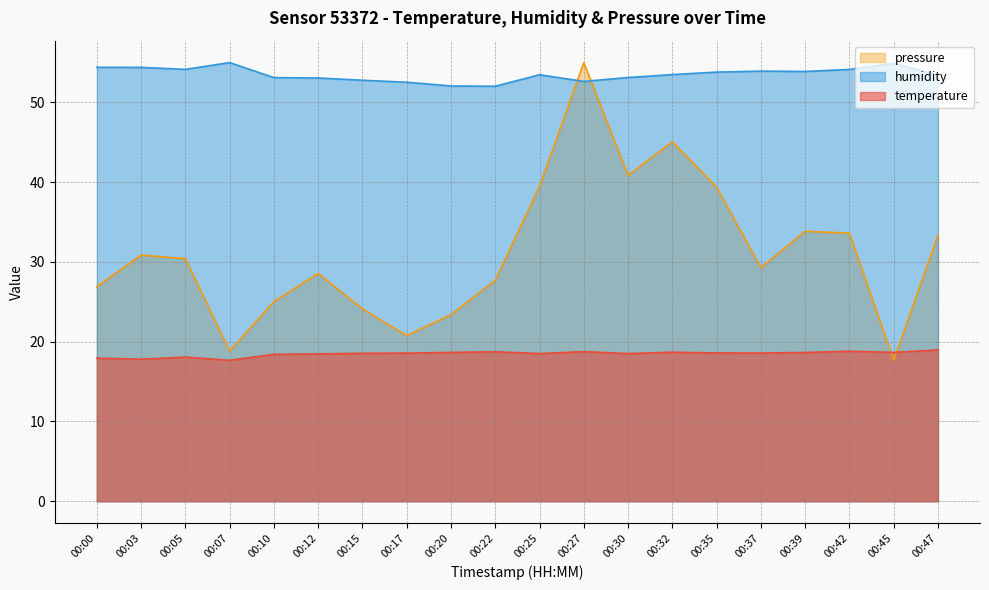

In temperature, how many points are lower than both neighbors (excluding endpoints)?

6